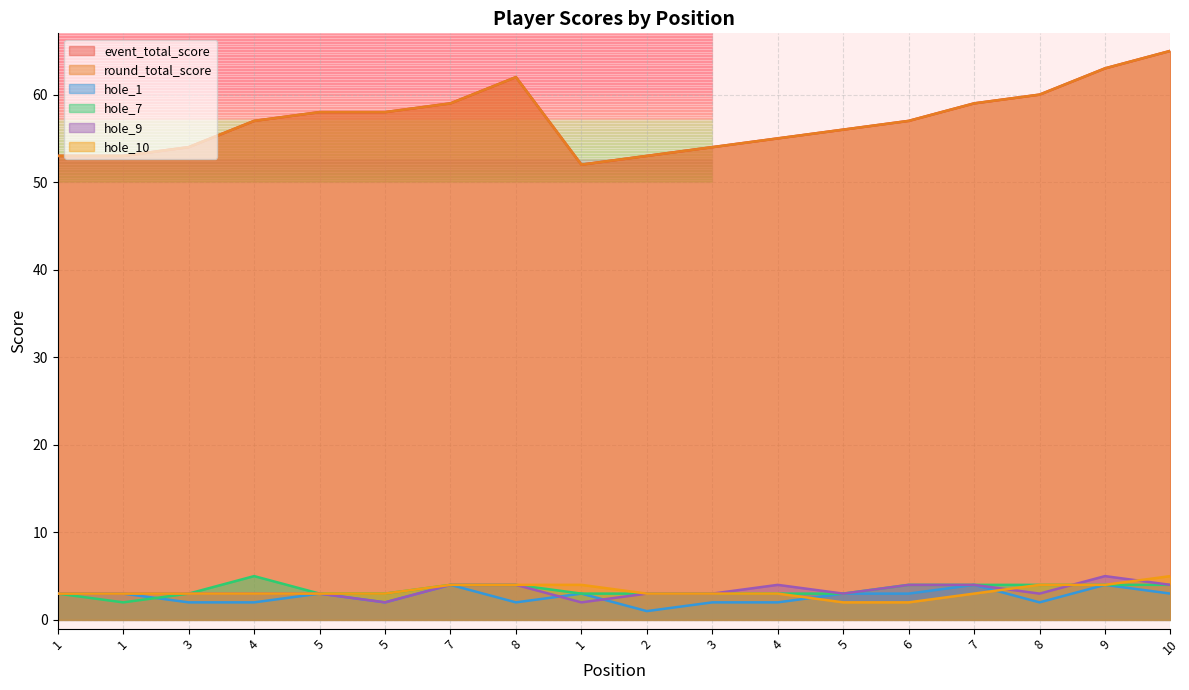

Does the chart have visible grid lines?

Yes